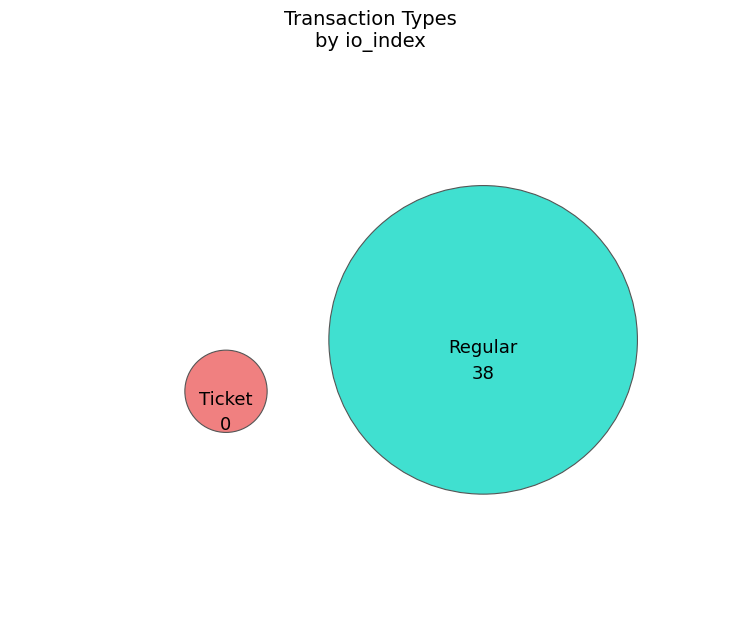

Which slice is the largest?

Regular